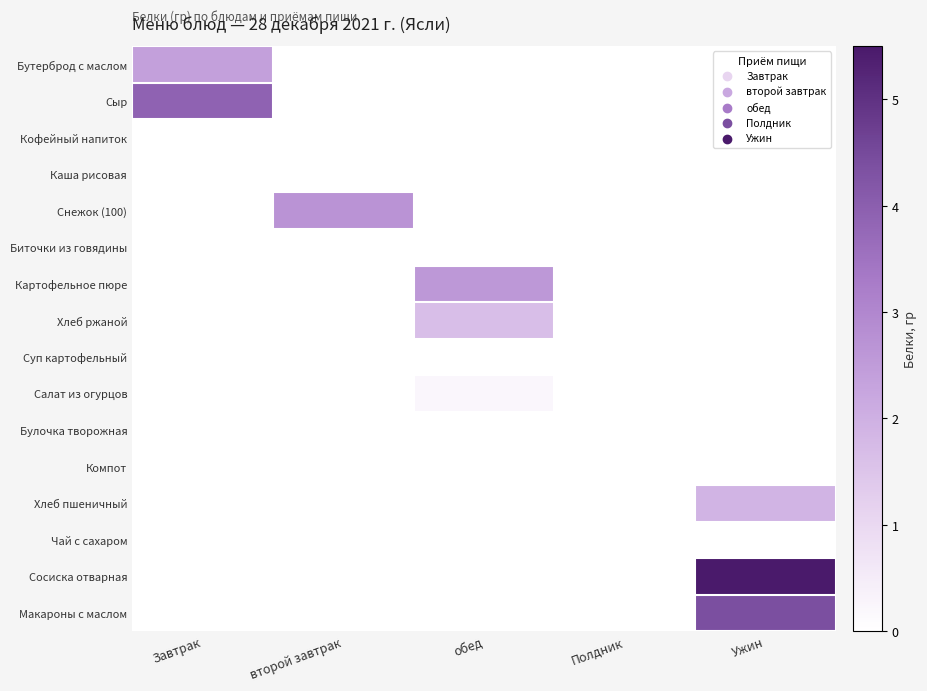

Which series has the largest range (max minus min)?

Сосиска отварная